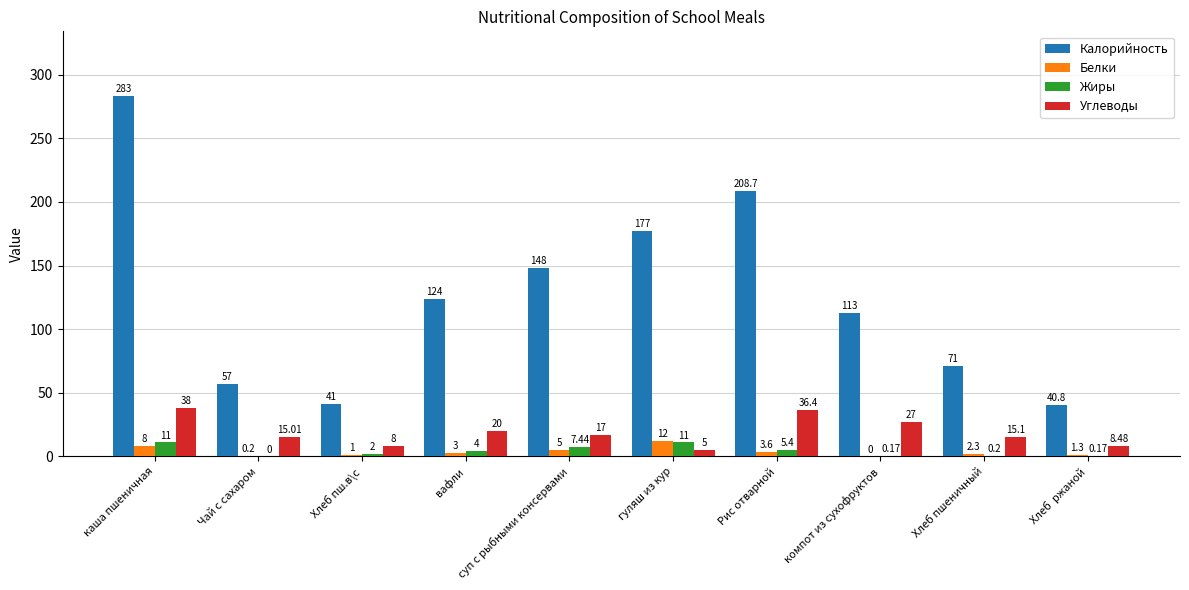

Are the bars horizontal?

No